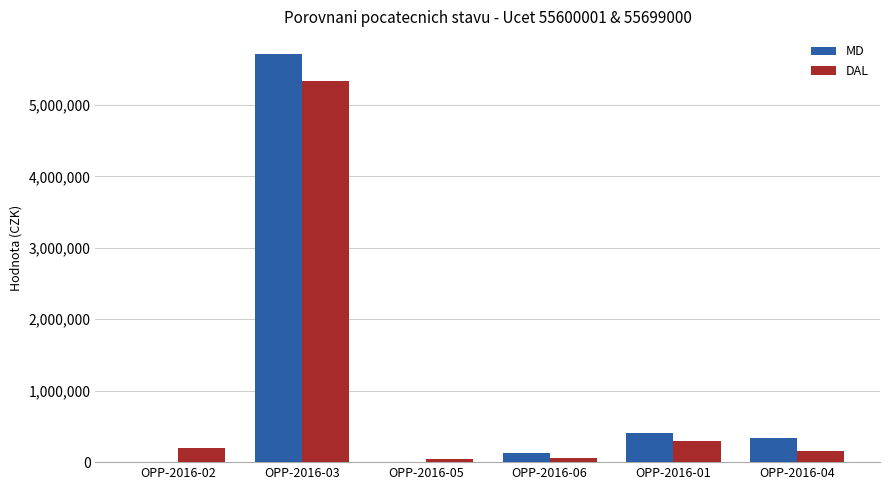

The value of MD at OPP-2016-05 is -2701732.1. True or false?

False